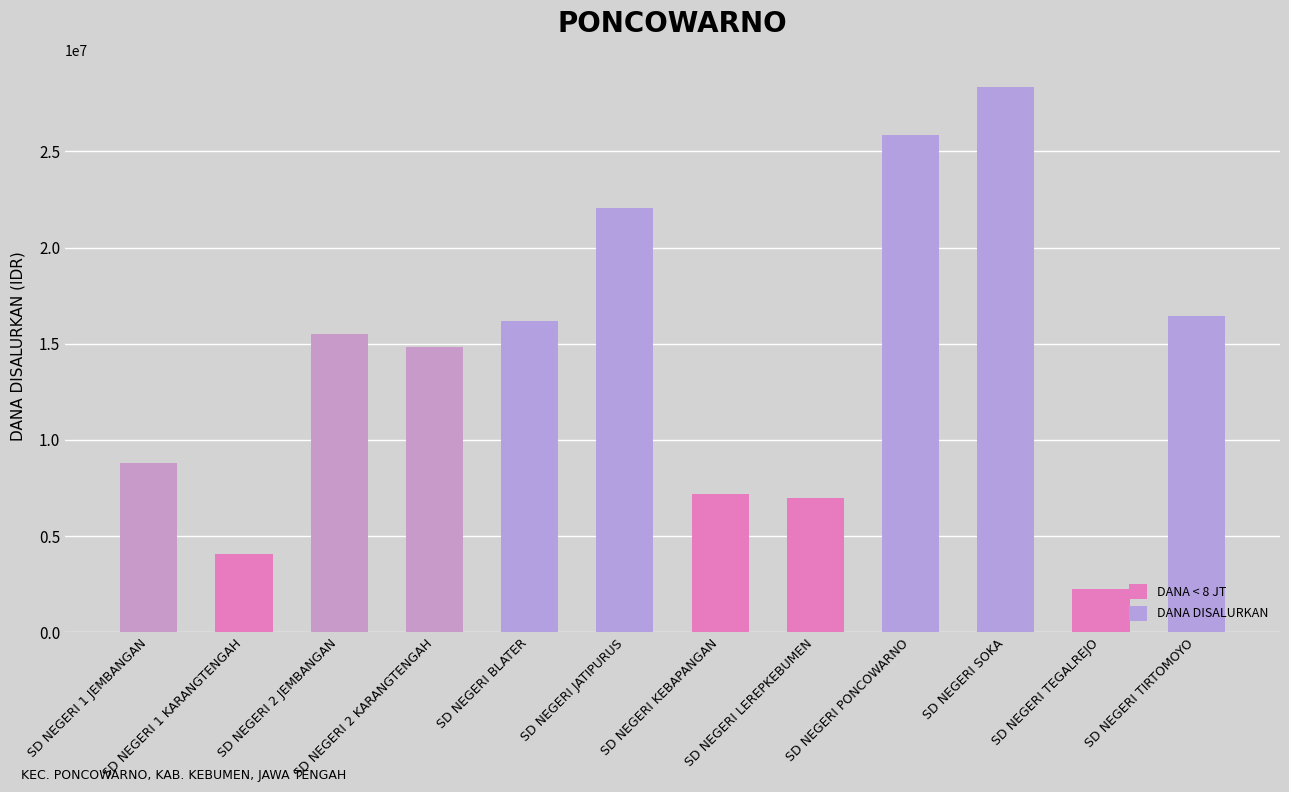

What is the ratio of the value at SD NEGERI PONCOWARNO to the value at SD NEGERI TIRTOMOYO?

1.6